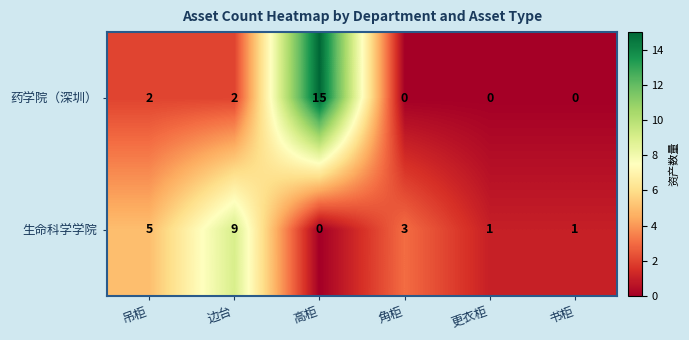

List the series in order of their peak value, highest first.

药学院（深圳）, 生命科学学院